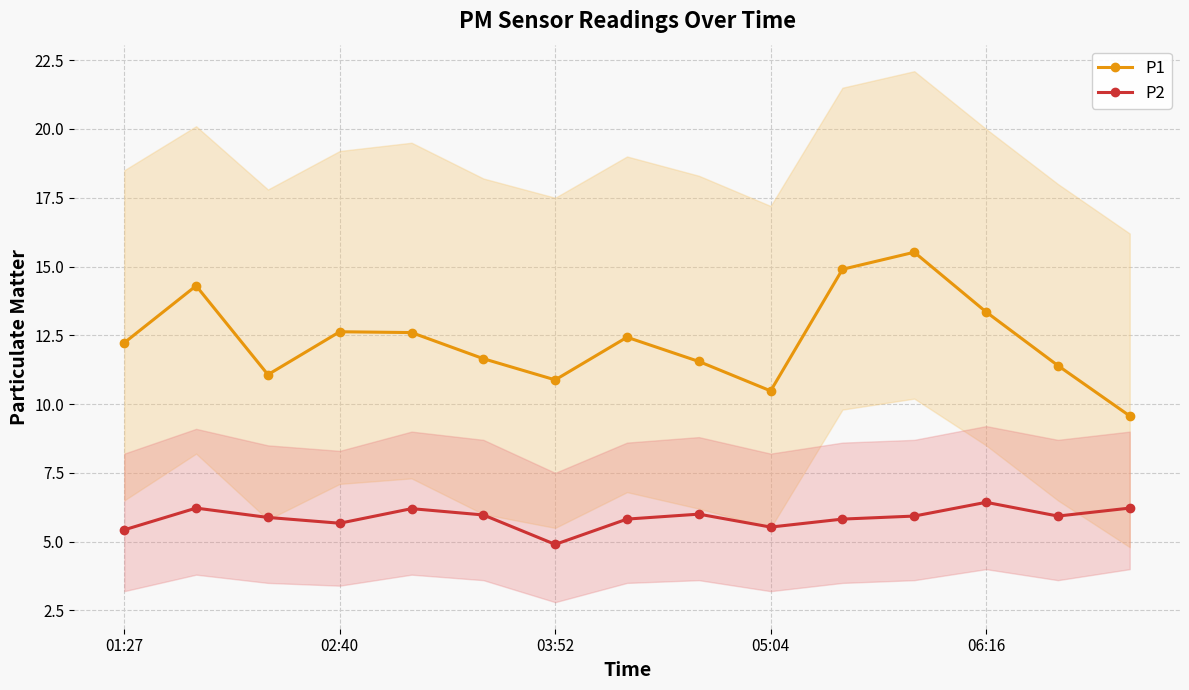

True or false: P2 has a value of 7.9 at 7.

False